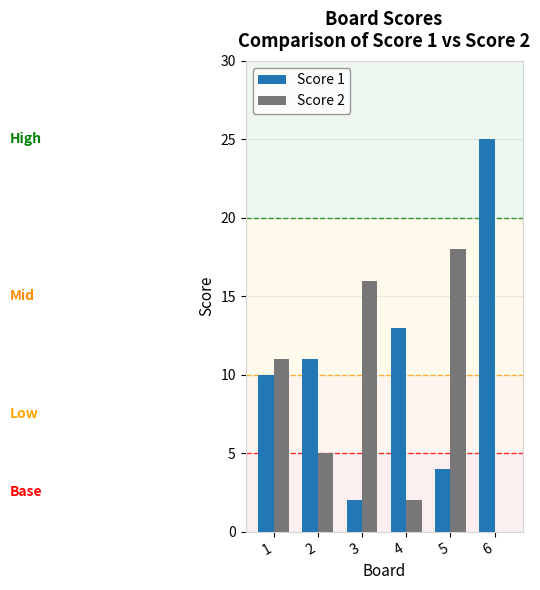

Which series changed the most between 2 and 5?

Score 2